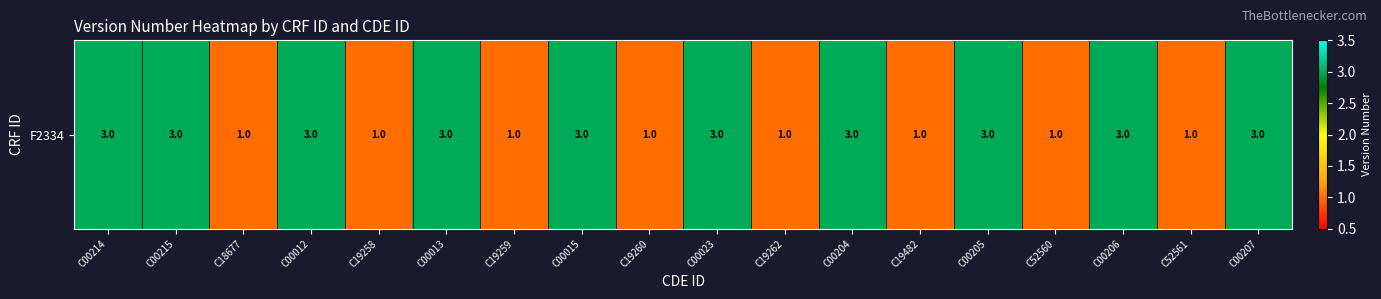

Count the values in the range 1 to 3.

18